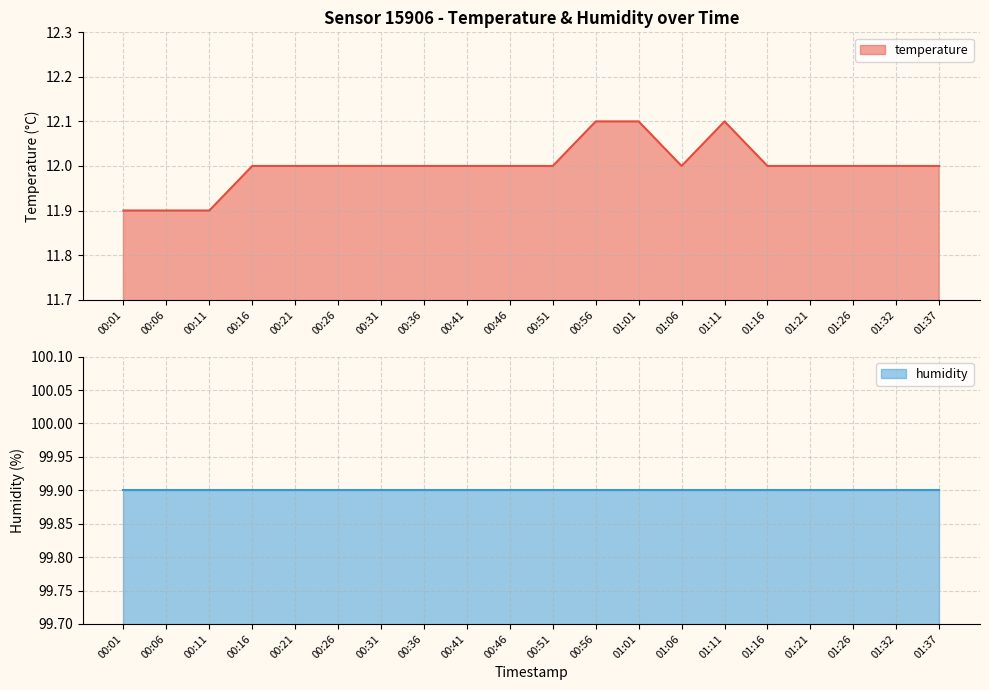

Reading left to right, transcribe all the data shown in this chart.

00:01=11.9	00:06=11.9	00:11=11.9	00:16=12.0	00:21=12.0	00:26=12.0	00:31=12.0	00:36=12.0	00:41=12.0	00:46=12.0	00:51=12.0	00:56=12.1	01:01=12.1	01:06=12.0	01:11=12.1	01:16=12.0	01:21=12.0	01:26=12.0	01:32=12.0	01:37=12.0